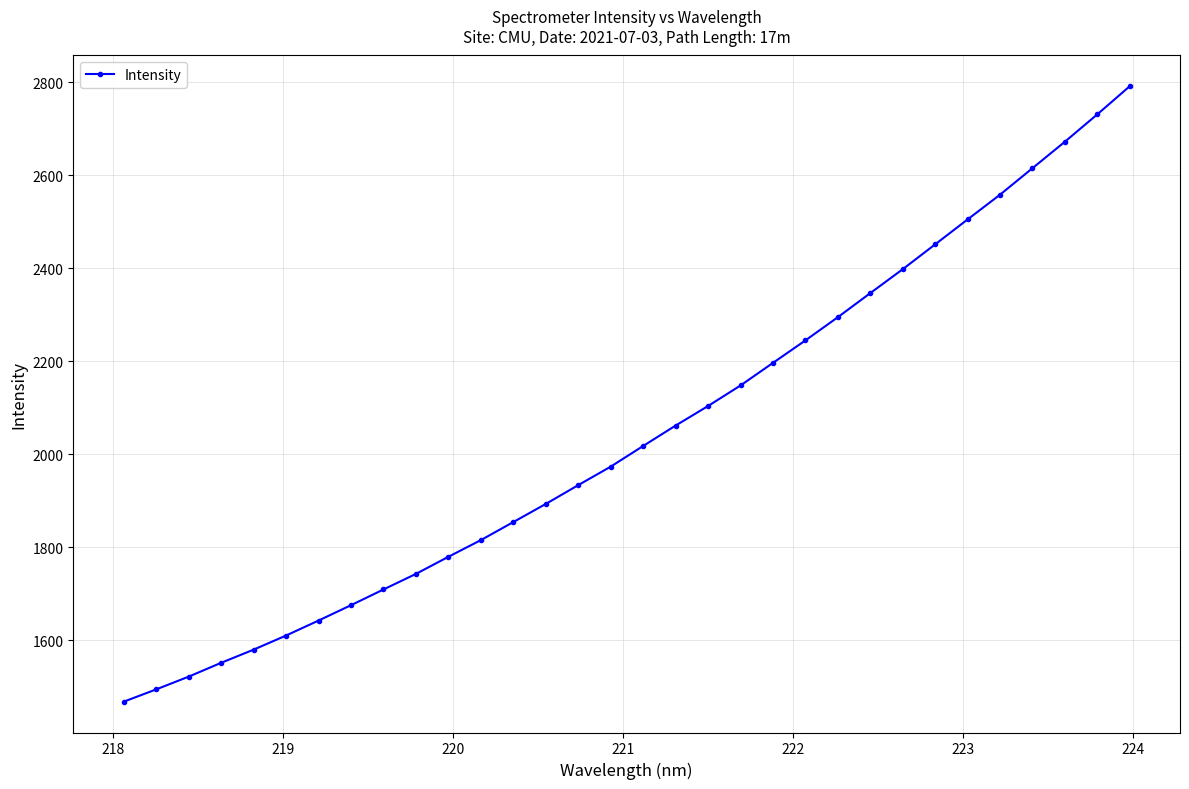

What is the average value?

2042.9